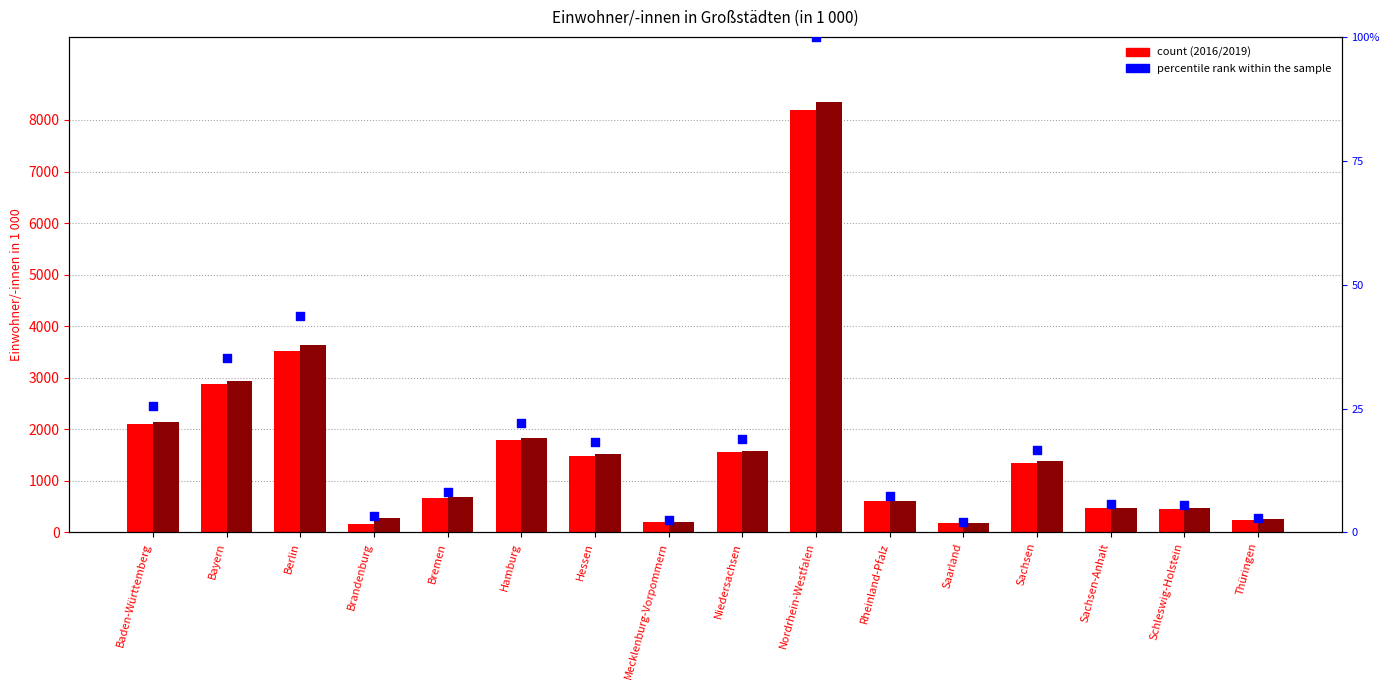

Approximately how many times larger is the value at Berlin compared to Brandenburg?

13.2